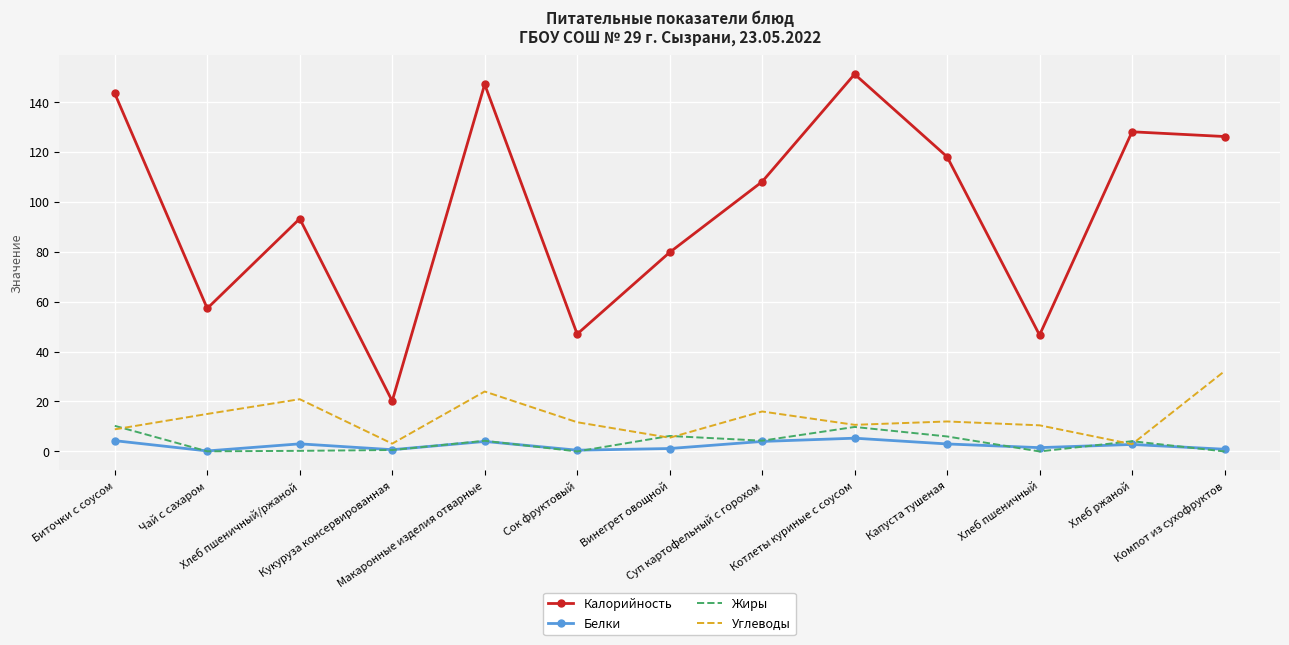

Which series has the largest total across all categories?

Калорийность